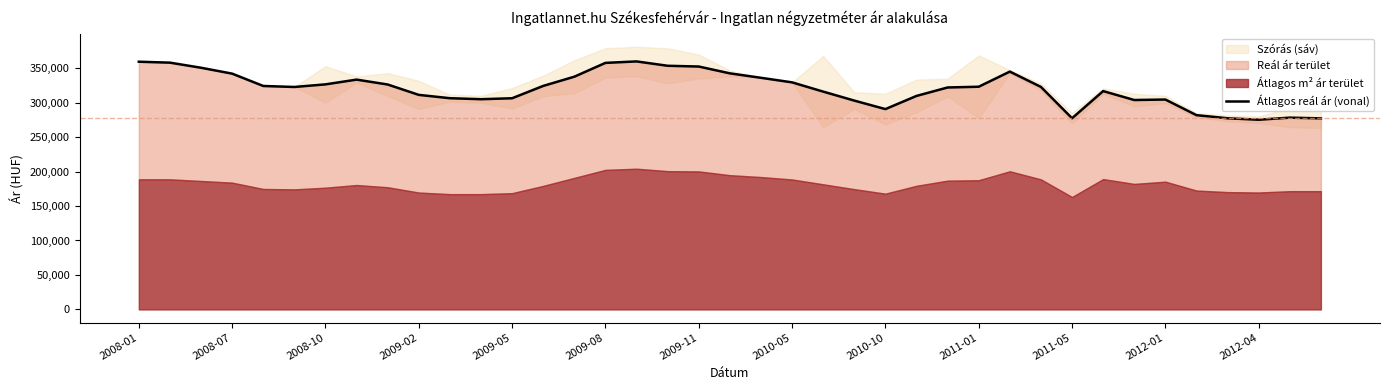

Read the value at 23.

302873